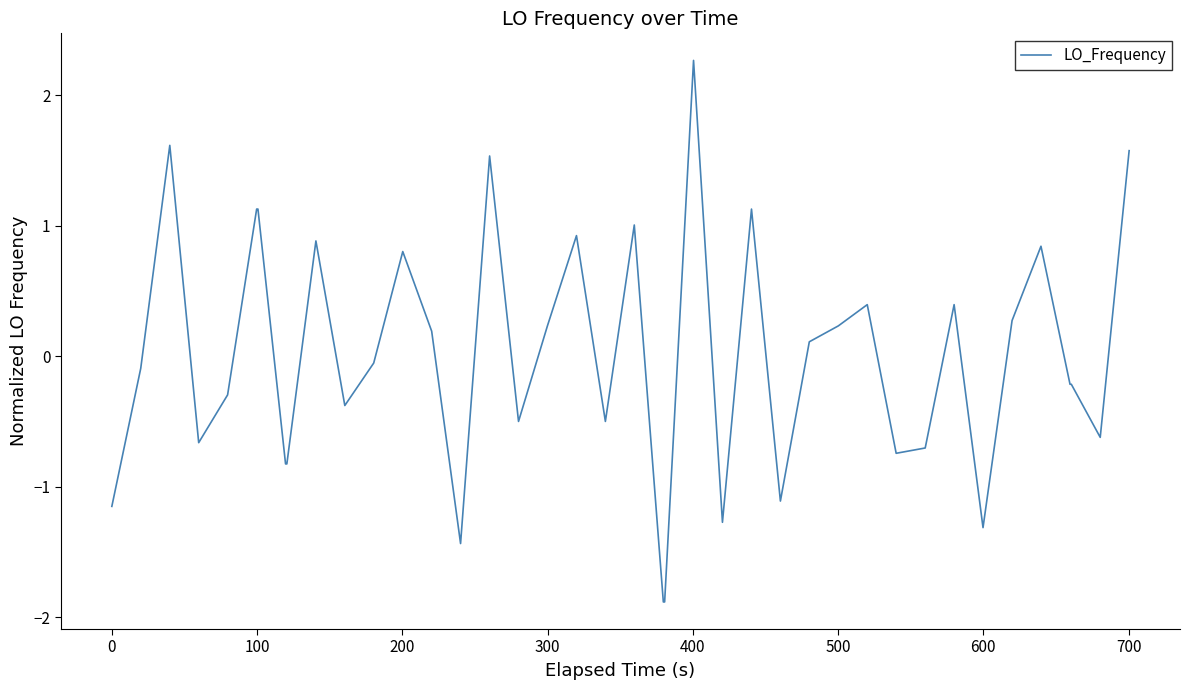

How many lines are shown in the chart?

1